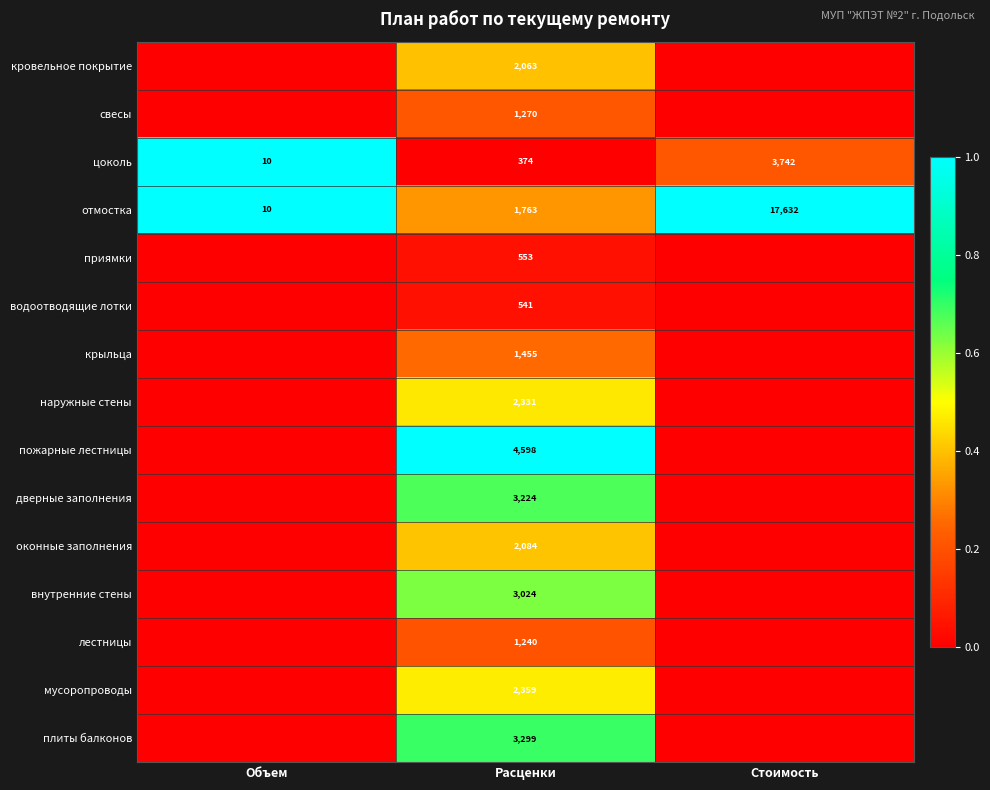

Count the number of data series in this chart.

15